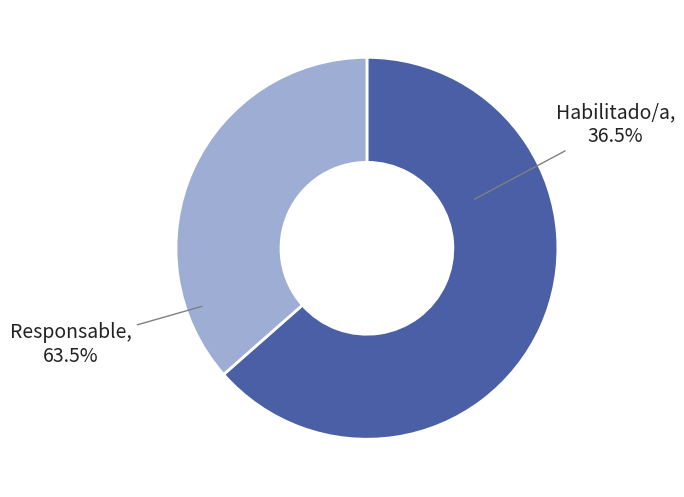

Which category accounts for the majority?

Responsable